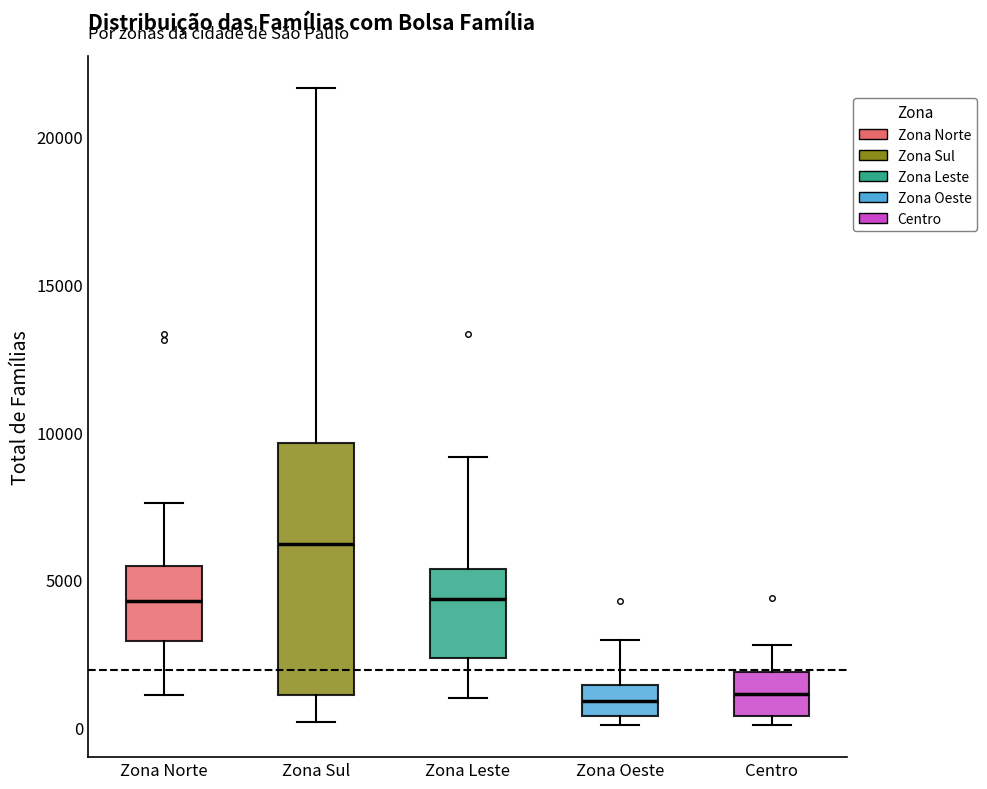

Reading left to right, transcribe this box plot: for each box, give where its median line is, the range the box spans, and where its two whiskers end, as read against the y-axis. The values are not printed on the chart, so give them approximately, as read against the axis.

Zona Norte: median 4500, box 3000 to 5500, whiskers 1000 to 7500
Zona Sul: median 6000, box 1000 to 9500, whiskers 0 to 21500
Zona Leste: median 4500, box 2500 to 5500, whiskers 1000 to 9000
Zona Oeste: median 1000, box 500 to 1500, whiskers 0 to 3000
Centro: median 1000, box 500 to 2000, whiskers 0 to 3000